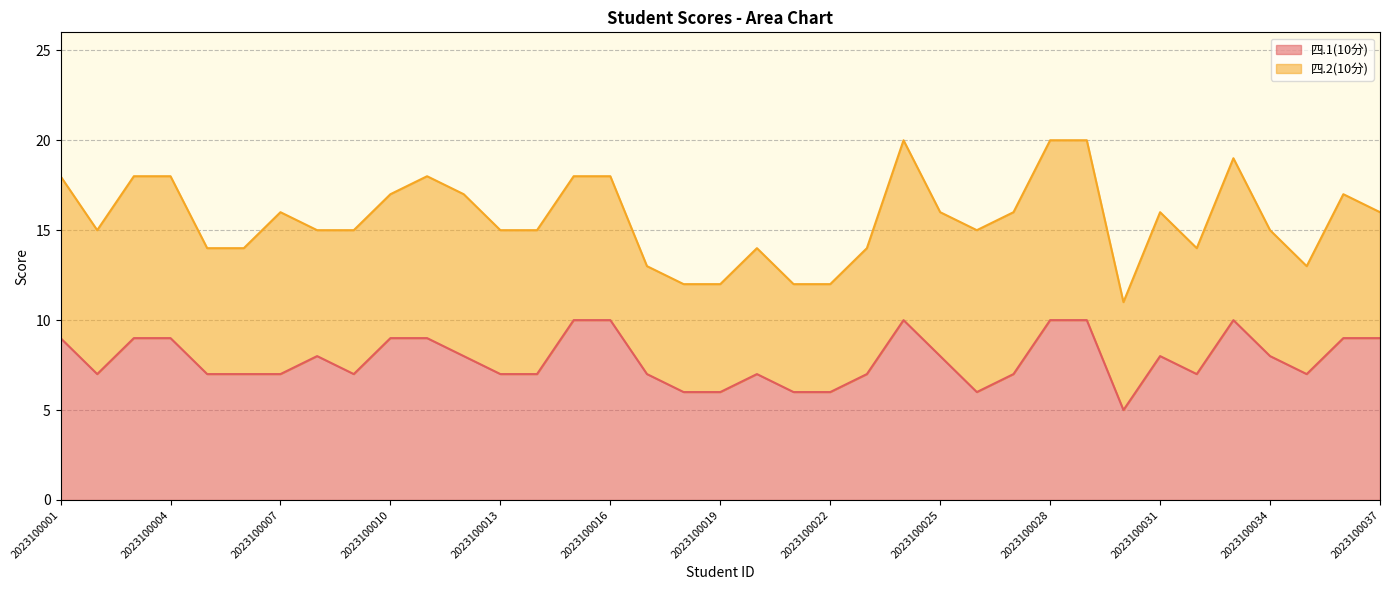

Rank the categories by value from lowest to highest.

2023100030, 2023100018, 2023100019, 2023100021, 2023100022, 2023100026, 2023100002, 2023100005, 2023100006, 2023100007, 2023100009, 2023100013, 2023100014, 2023100017, 2023100020, 2023100023, 2023100027, 2023100032, 2023100035, 2023100008, 2023100012, 2023100025, 2023100031, 2023100034, 2023100001, 2023100003, 2023100004, 2023100010, 2023100011, 2023100036, 2023100037, 2023100015, 2023100016, 2023100024, 2023100028, 2023100029, 2023100033